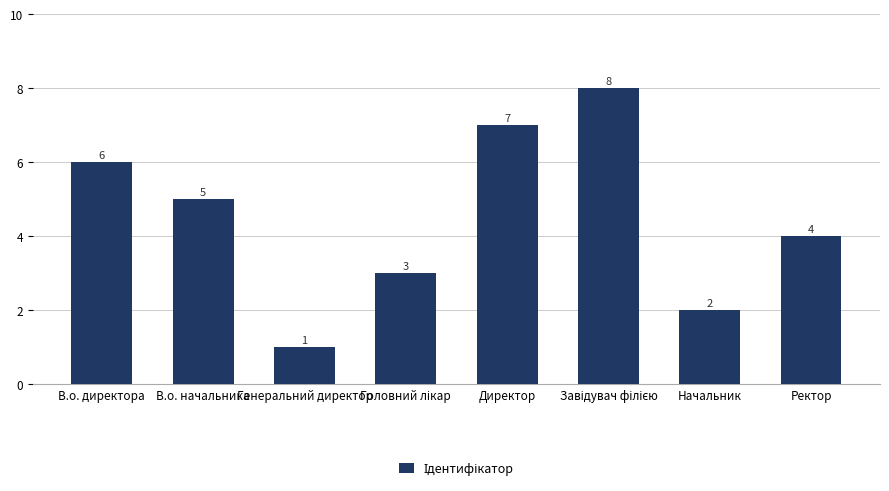

How many distinct data groups are displayed?

1